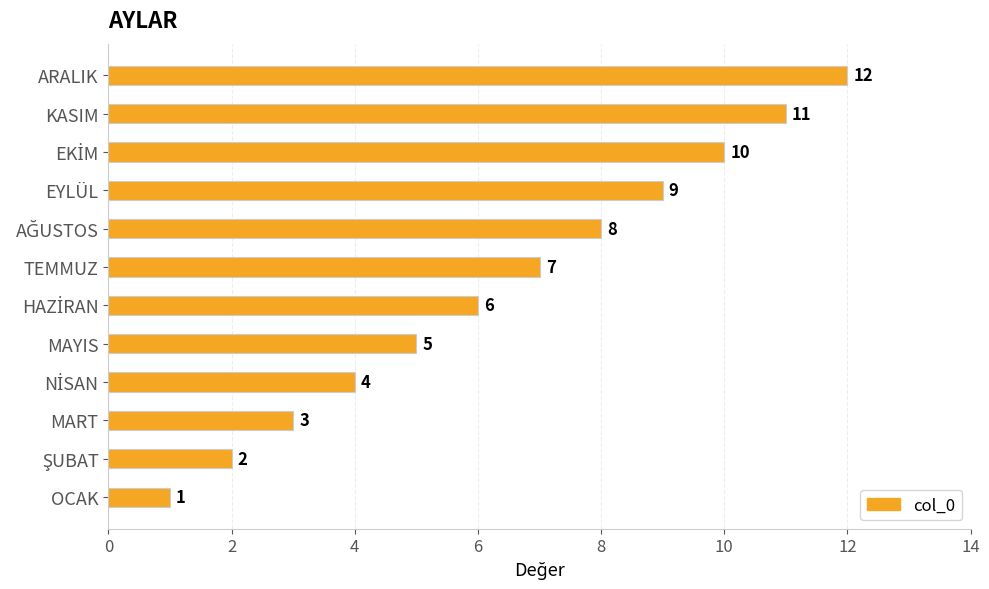

What is the maximum value shown in the chart?

12